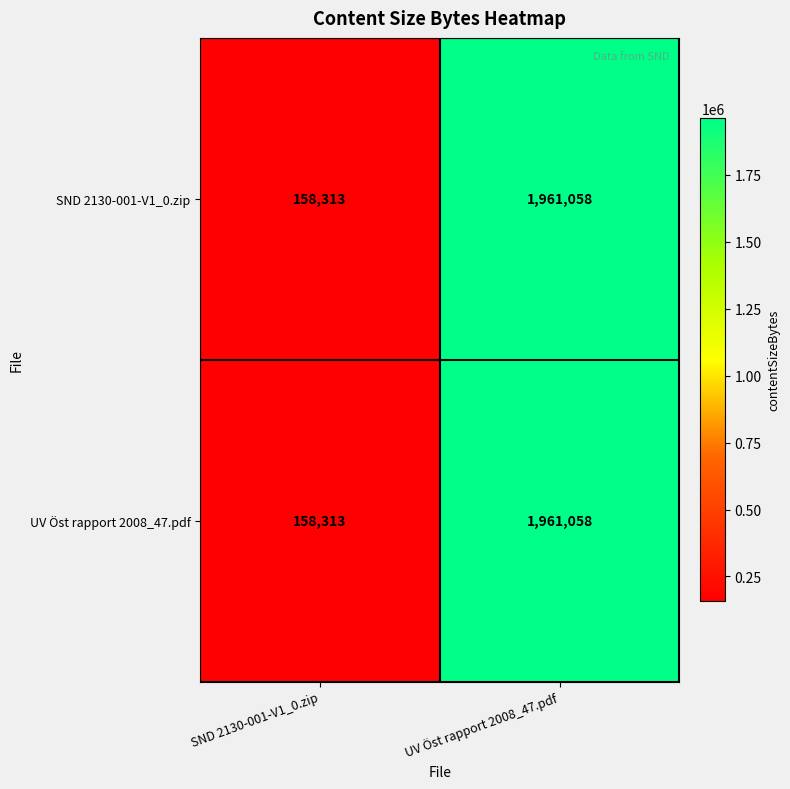

The value of SND 2130-001-V1_0.zip at UV Öst rapport 2008_47.pdf is 1961058. True or false?

True